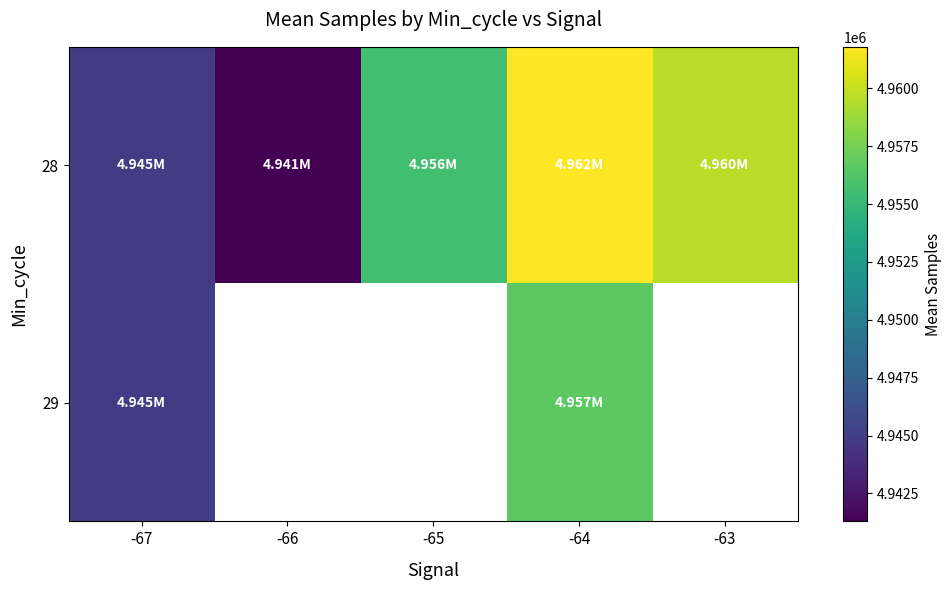

How many data points in 28 are above 4955582?

2